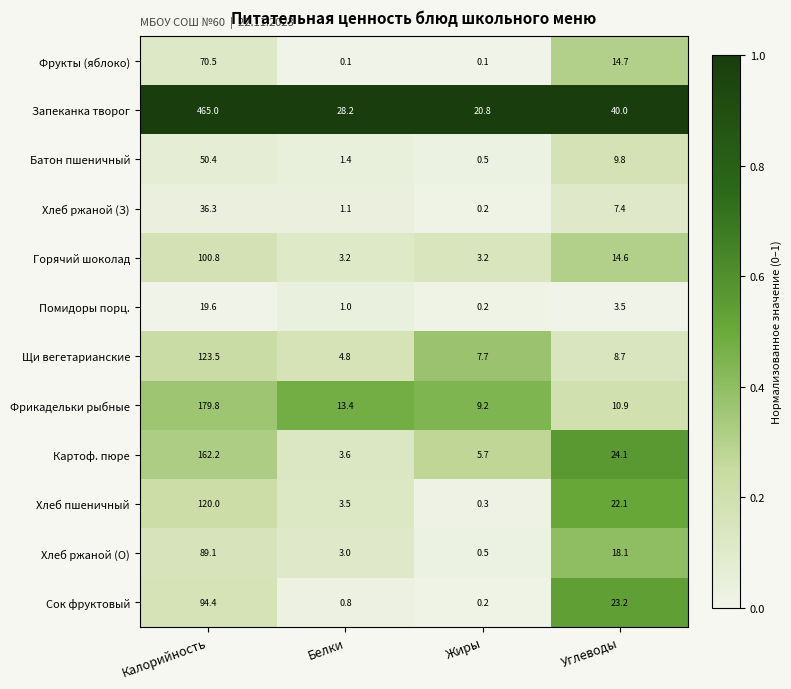

Is it true that Картоф. пюре equals 3.6 at Белки?

True